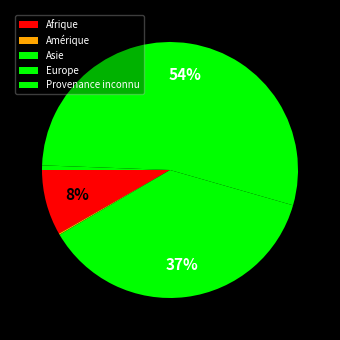

What is the ratio of the value at Afrique to the value at Provenance inconnu?

14.3